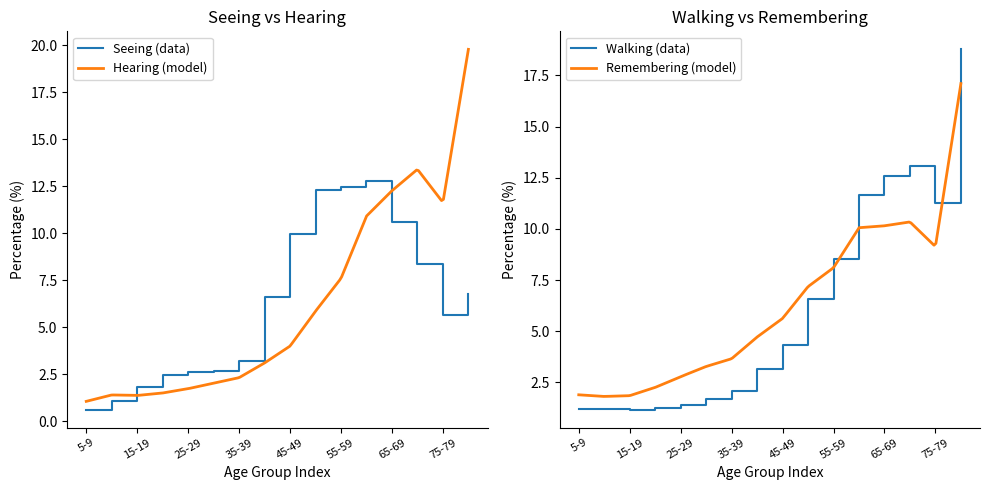

Is it true that Seeing (data) equals 3.2 at 35-39?

True